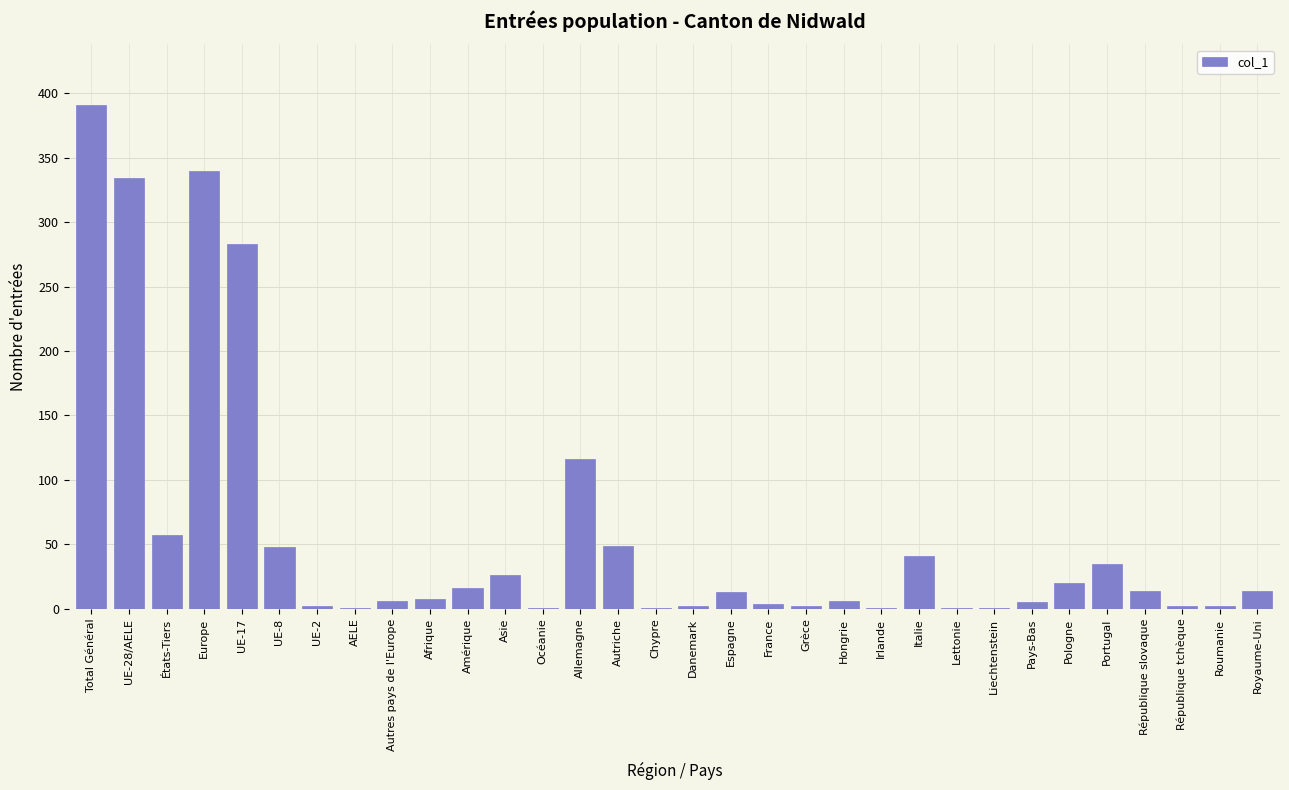

What is the sum of all values?

1842